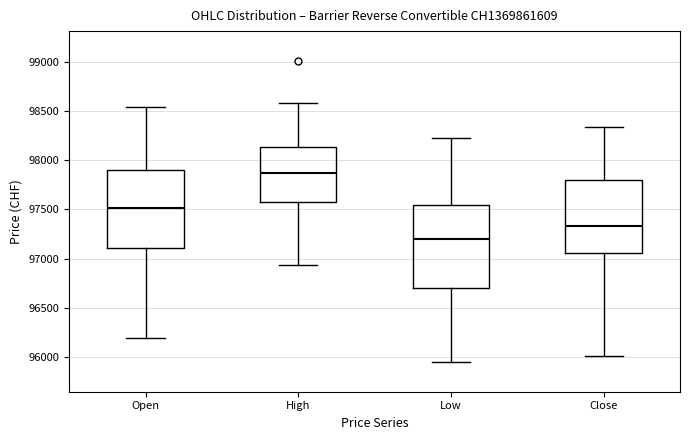

Which box is the tallest, from its lower edge to its upper edge?

Low